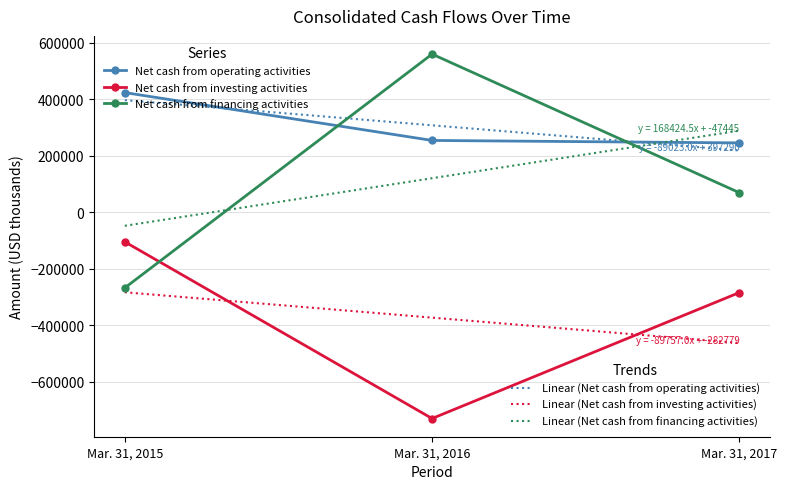

What is the difference between the maximum and minimum values in the Net cash from investing activities series?

625329